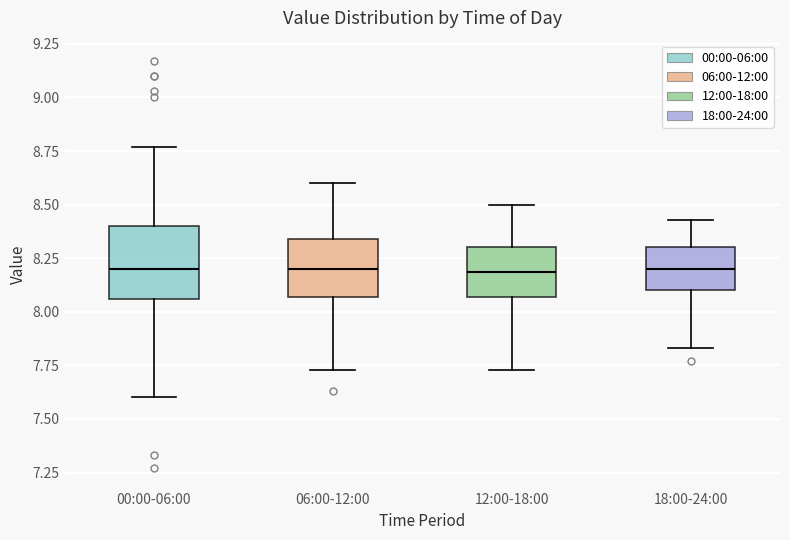

Reading left to right, read every box against the y-axis: the position of its median line, the range the box covers, and the ends of its whiskers. The values are not printed on the chart, so give them approximately, as read against the axis.

00:00-06:00: median 8.20, box 8.05 to 8.40, whiskers 7.60 to 8.75
06:00-12:00: median 8.20, box 8.05 to 8.35, whiskers 7.75 to 8.60
12:00-18:00: median 8.20, box 8.05 to 8.30, whiskers 7.75 to 8.50
18:00-24:00: median 8.20, box 8.10 to 8.30, whiskers 7.85 to 8.45